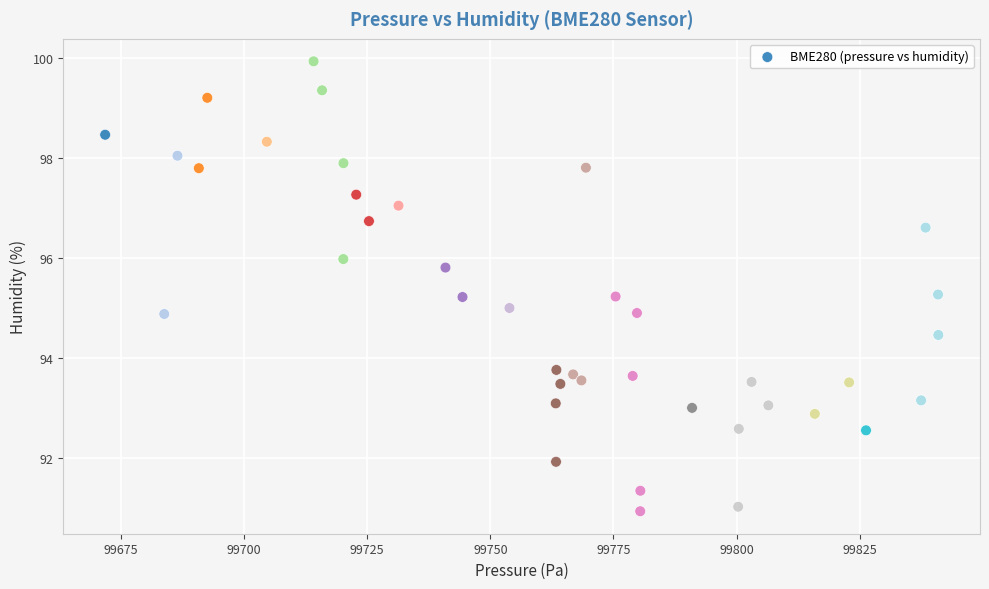

What is the range of Y values (max minus min)?

9.0